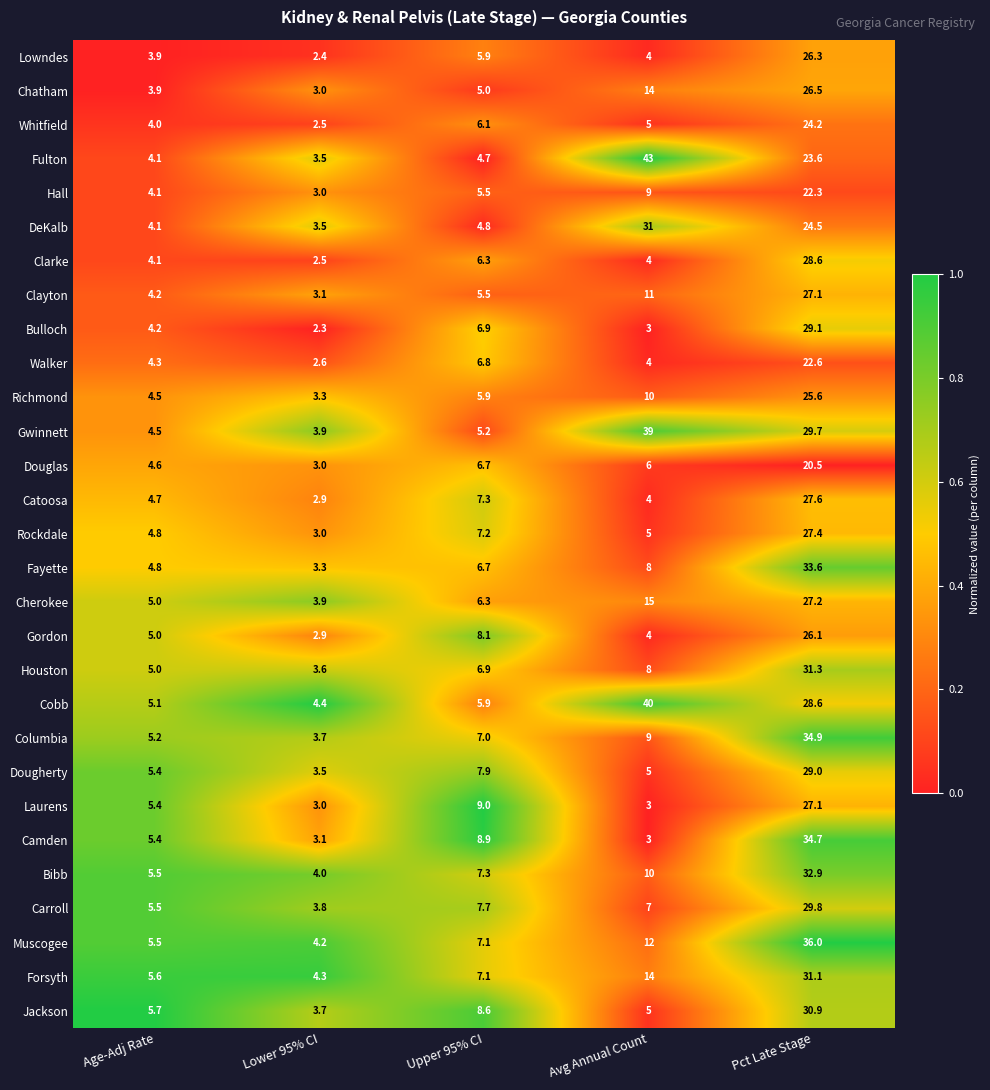

At which category is the sum across all series the highest?

Pct Late Stage